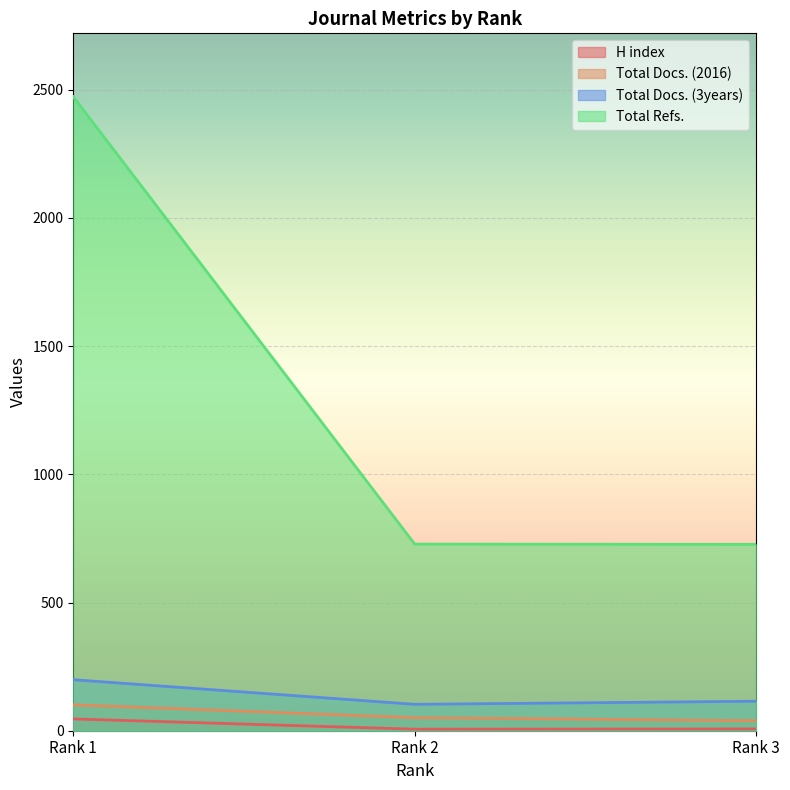

Is the value of Total Refs. at Rank 2 greater than the value of H index at Rank 2?

Yes